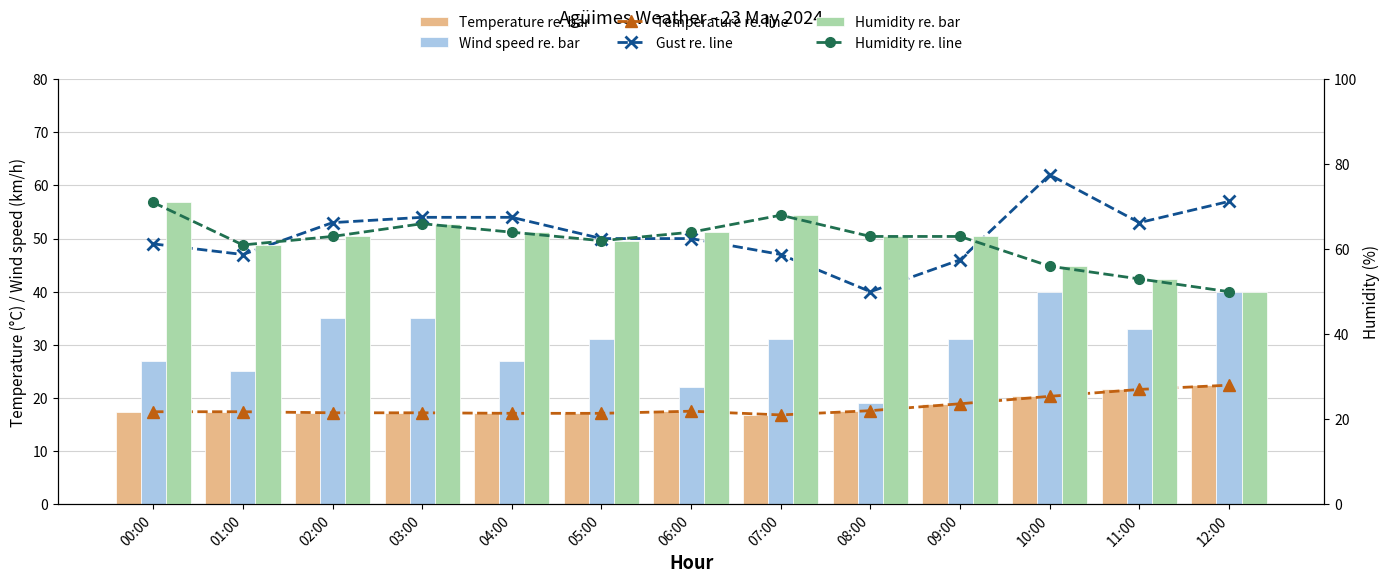

Which series has the largest range (max minus min)?

Gust re. line